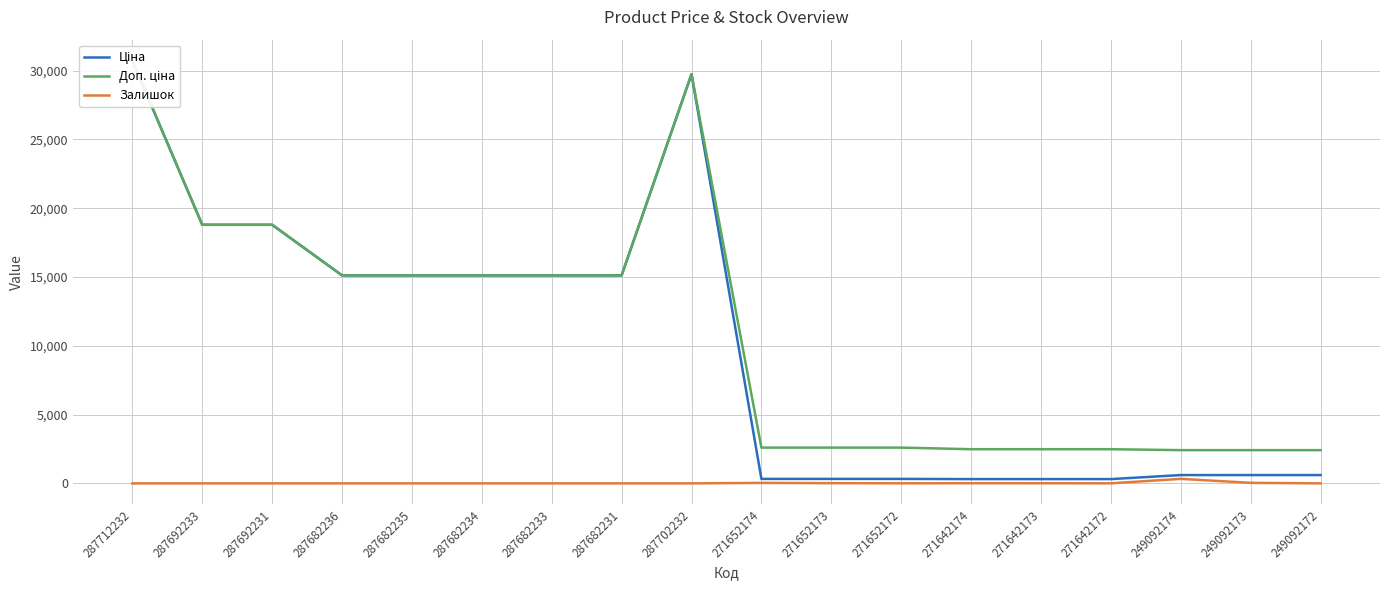

What is the sum of the Залишок values at 271642173 and 271642172?

14